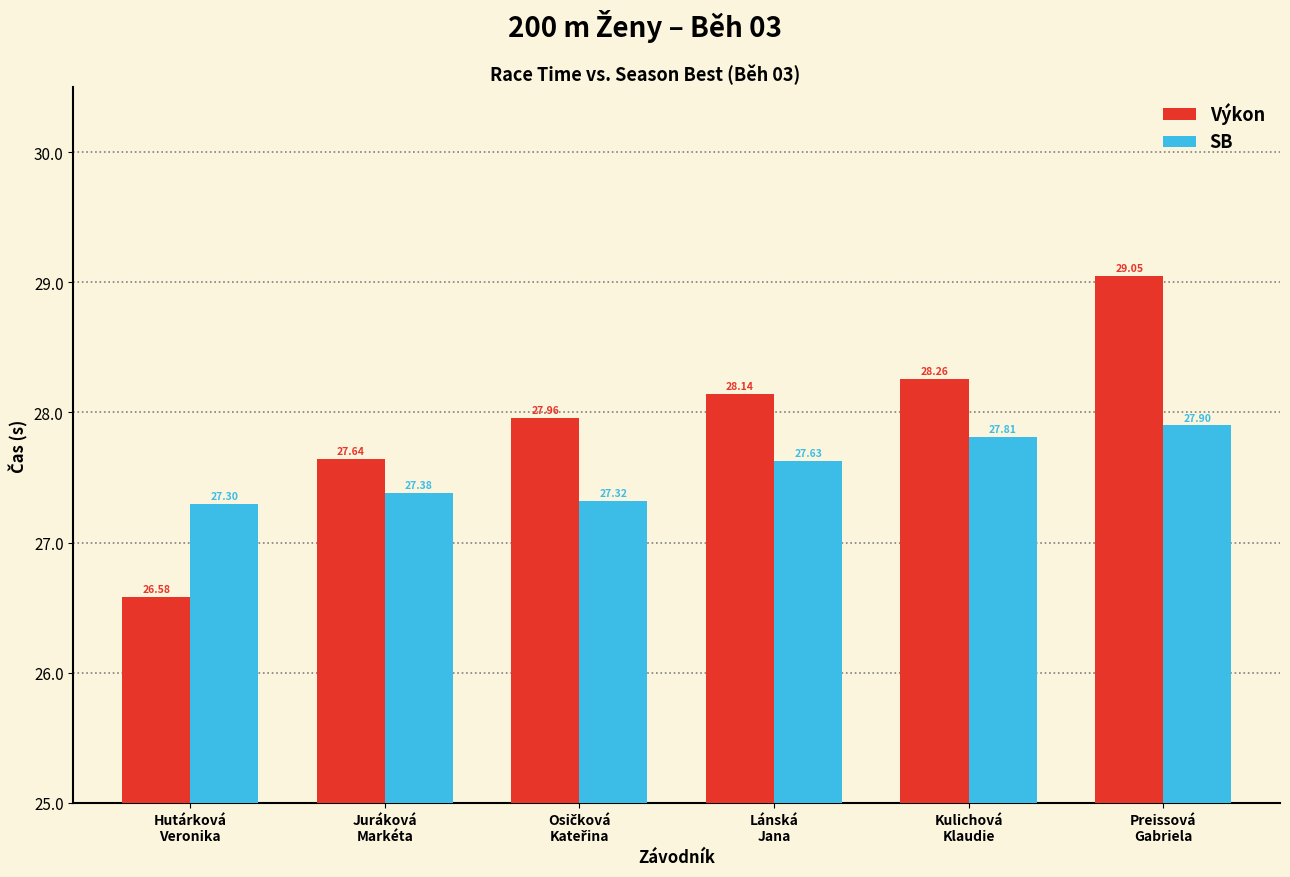

True or false: SB has a value of 12.0 at Juráková
Markéta.

False